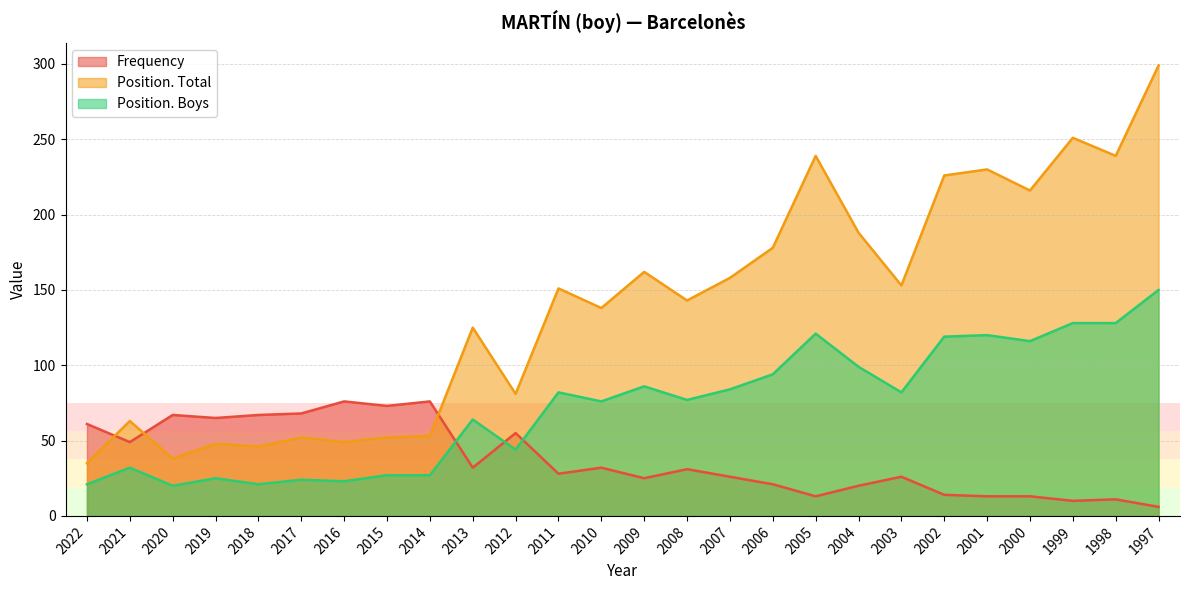

Reading right to left, transcribe all the data shown in this chart.

Frequency: 6	11	10	13	13	14	26	20	13	21	26	31	25	32	28	55	32	76	73	76	68	67	65	67	49	61
Position. Total: 299	239	251	216	230	226	153	188	239	178	158	143	162	138	151	81	125	53	52	49	52	46	48	38	63	35
Position. Boys: 150	128	128	116	120	119	82	99	121	94	84	77	86	76	82	44	64	27	27	23	24	21	25	20	32	21